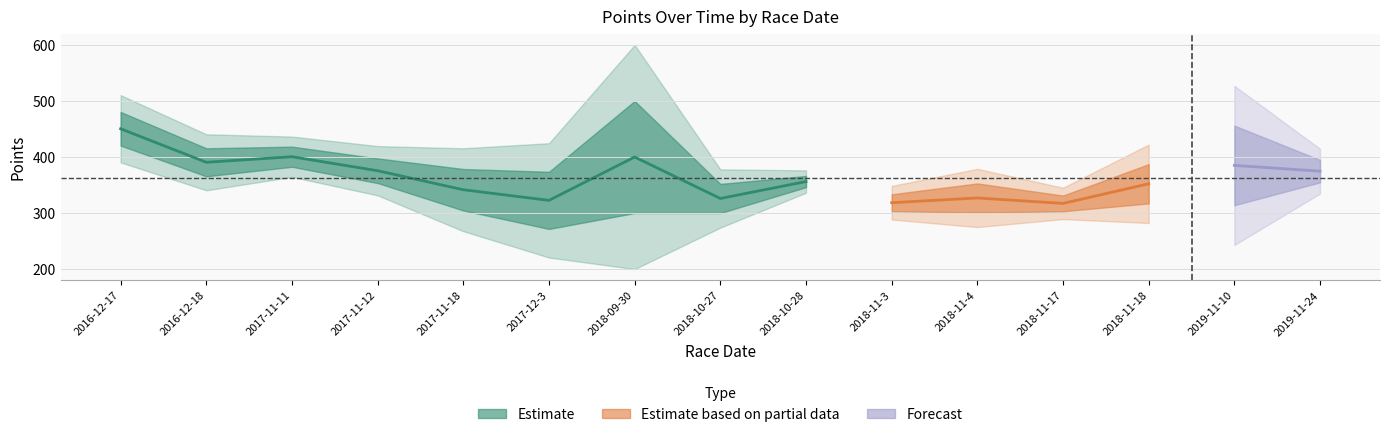

Where is the first local maximum for Points_std?

2018-09-30